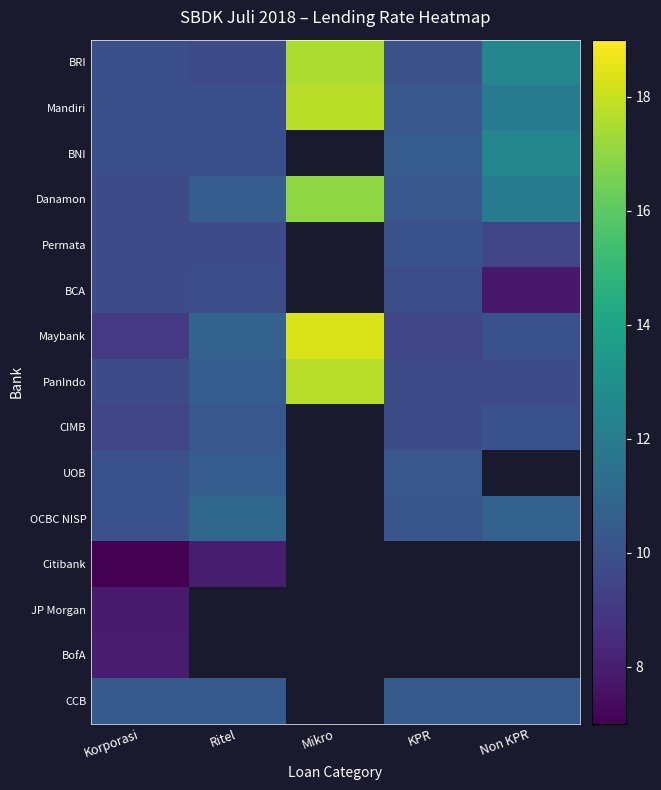

At how many categories does at least one series exceed 16?

1